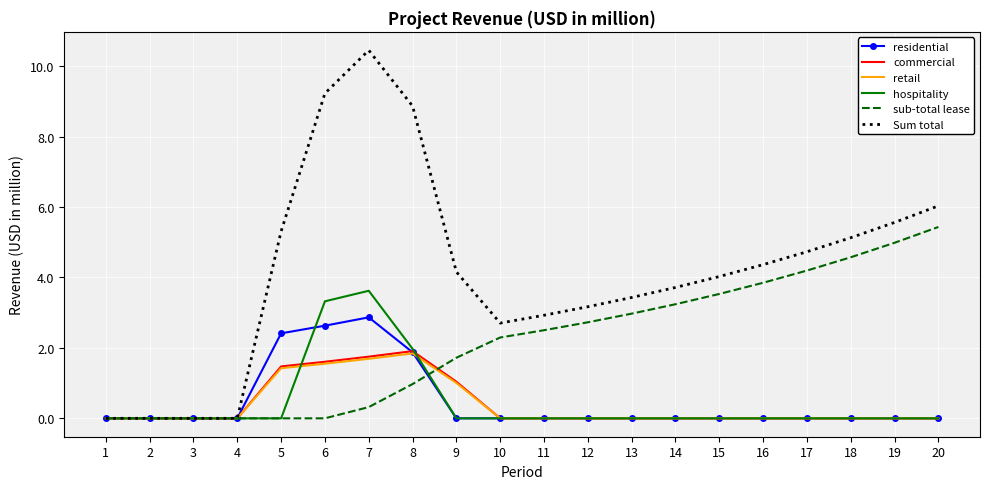

At which category is the sum across all series the highest?

7